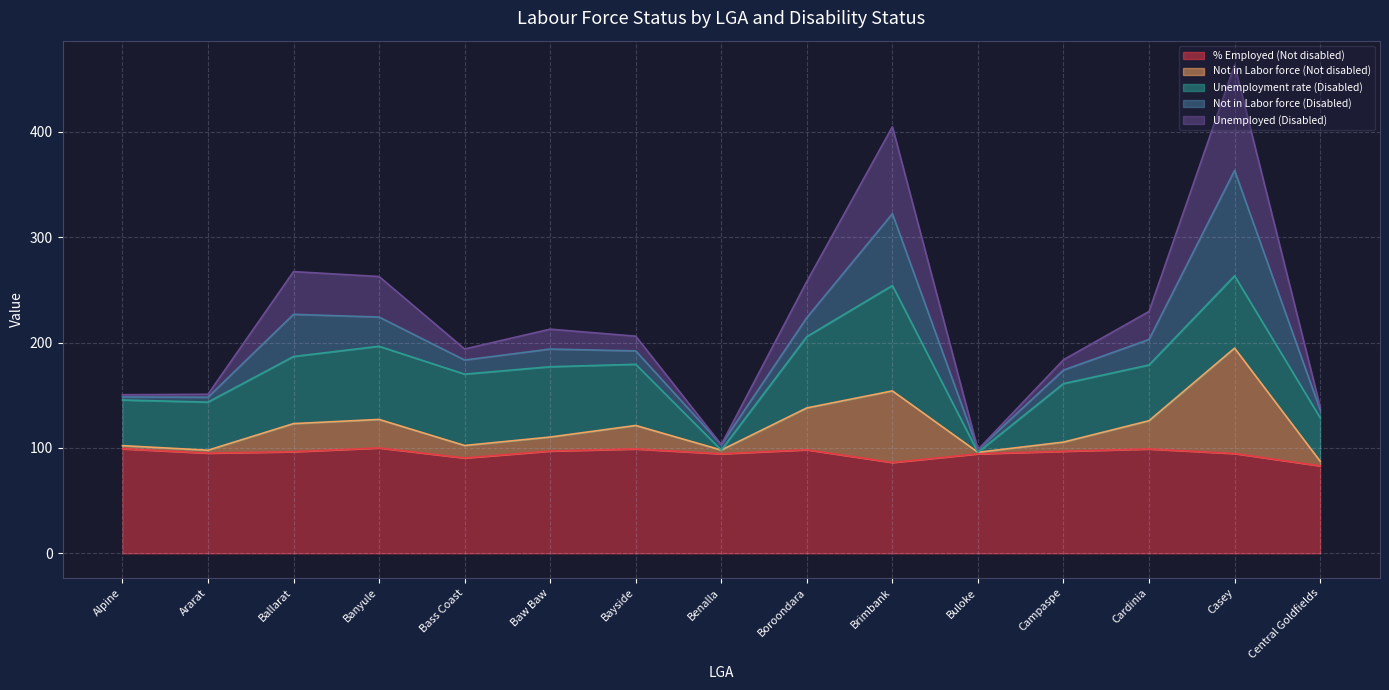

Which series has the largest range (max minus min)?

Unemployed (Disabled)